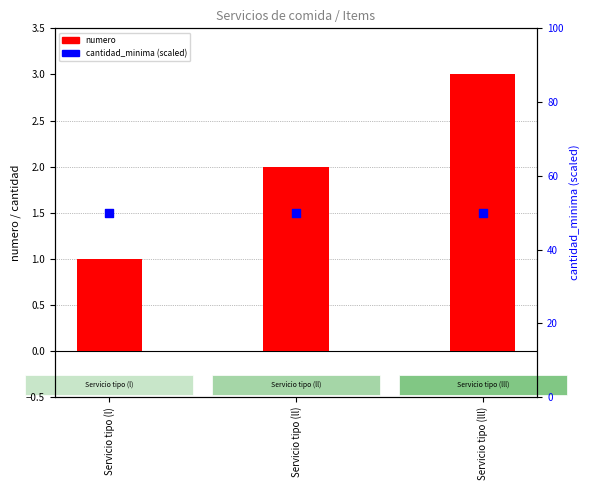

What are all the series names shown in the legend?

numero, cantidad_minima